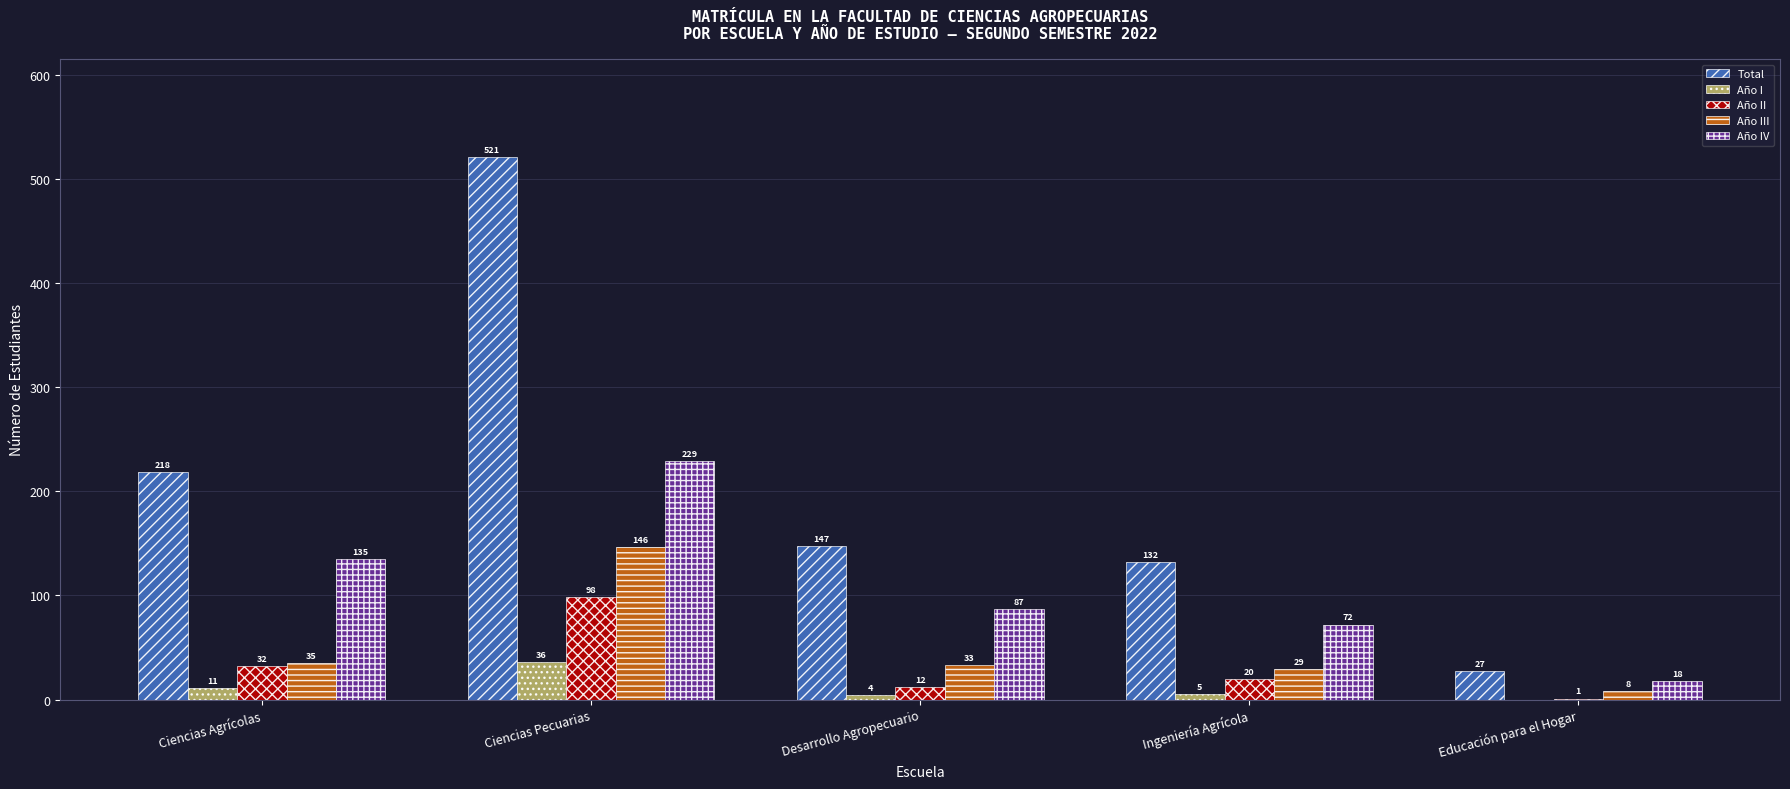

The value of Año IV at Desarrollo Agropecuario is 133. True or false?

False